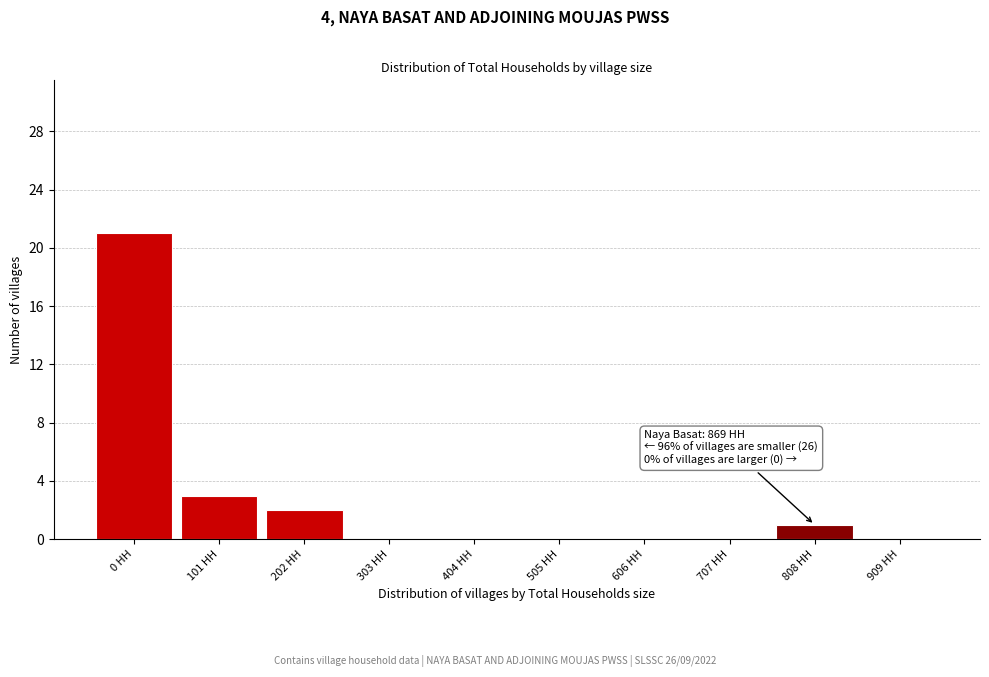

Reading left to right, list all the values displayed in this chart.

0 HH=21	101 HH=3	202 HH=2	303 HH=0	404 HH=0	505 HH=0	606 HH=0	707 HH=0	808 HH=1	909 HH=0